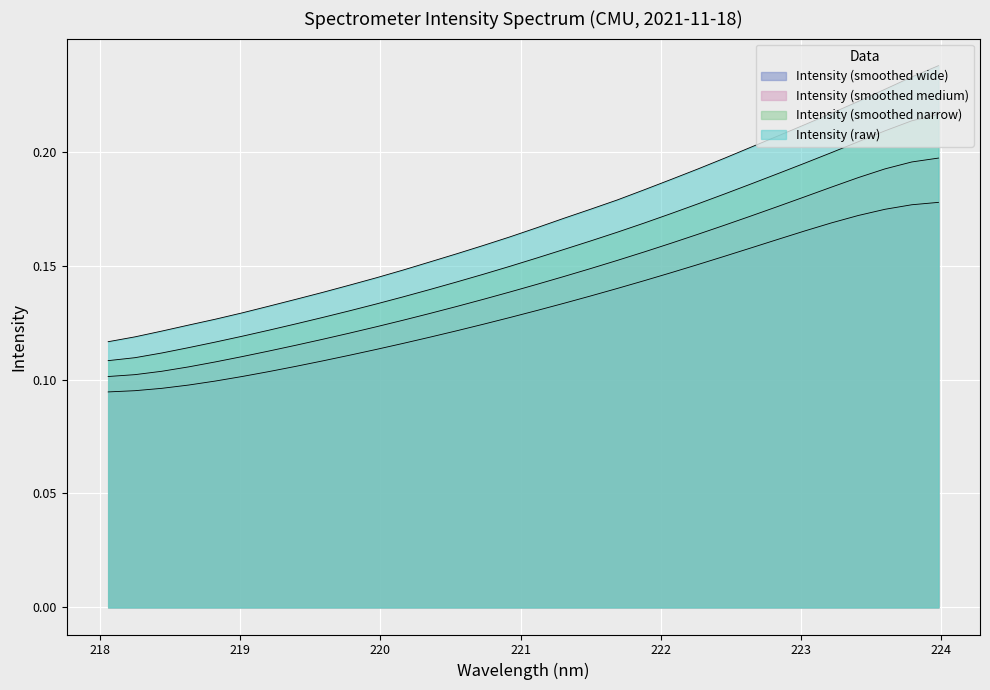

Which category has the lowest value across all series?

218.0596